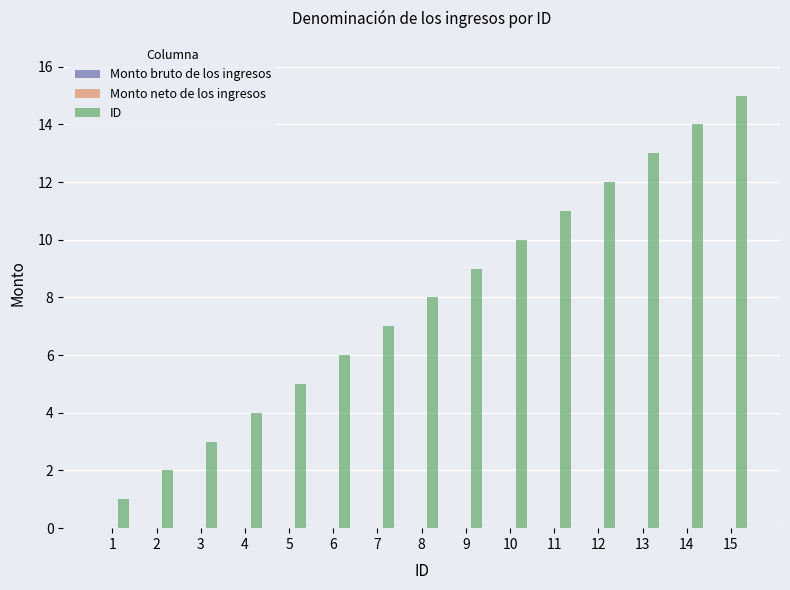

What is the difference between the second highest and second lowest values?

12